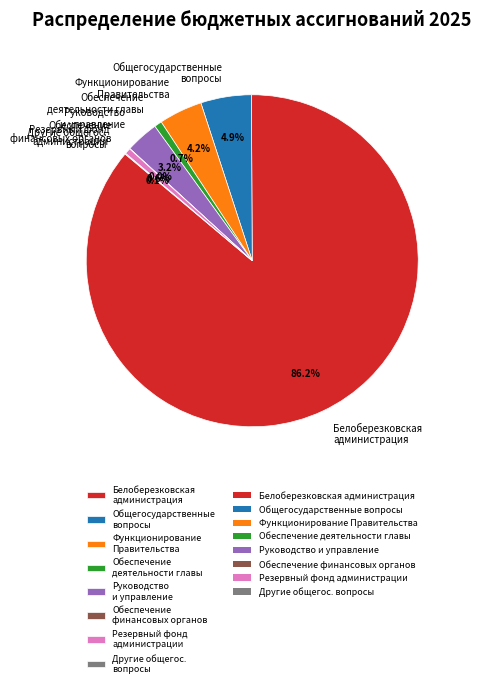

Is the sum of Функционирование Правительства and Общегосударственные вопросы greater than half?

No